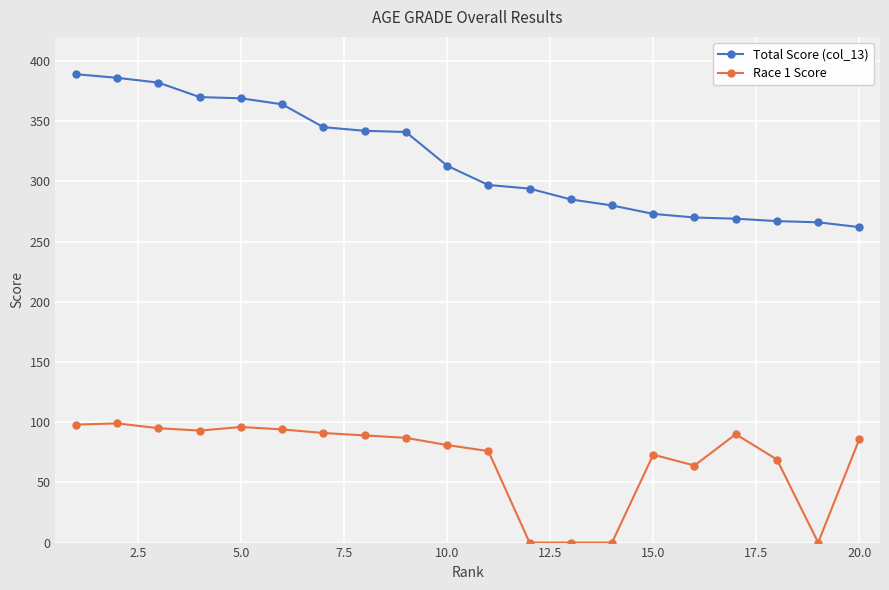

What is the difference between the maximum and minimum values in the Total Score (col_13) series?

127